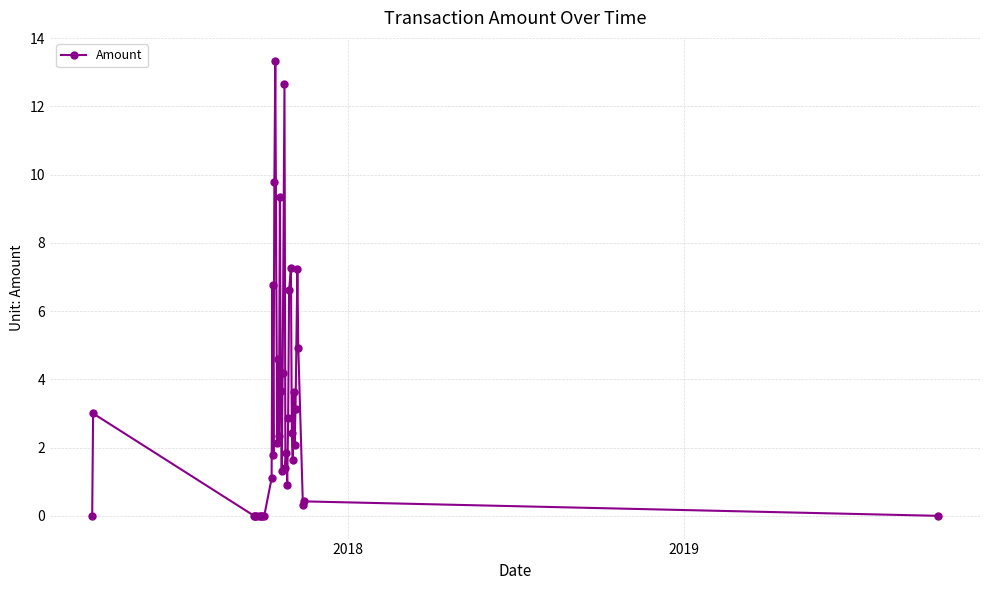

True or false: the data has more than 1 interior local peaks.

True